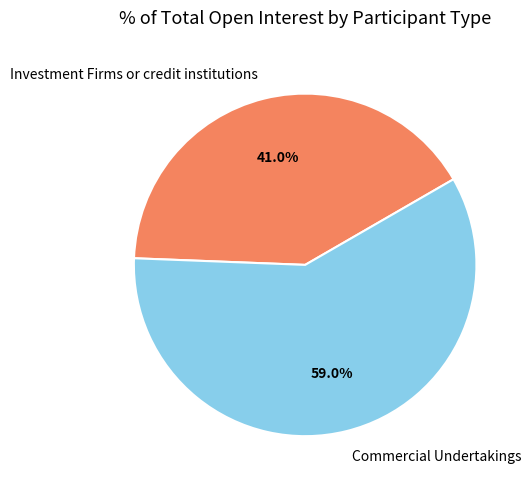

Count the number of slices in the pie.

2